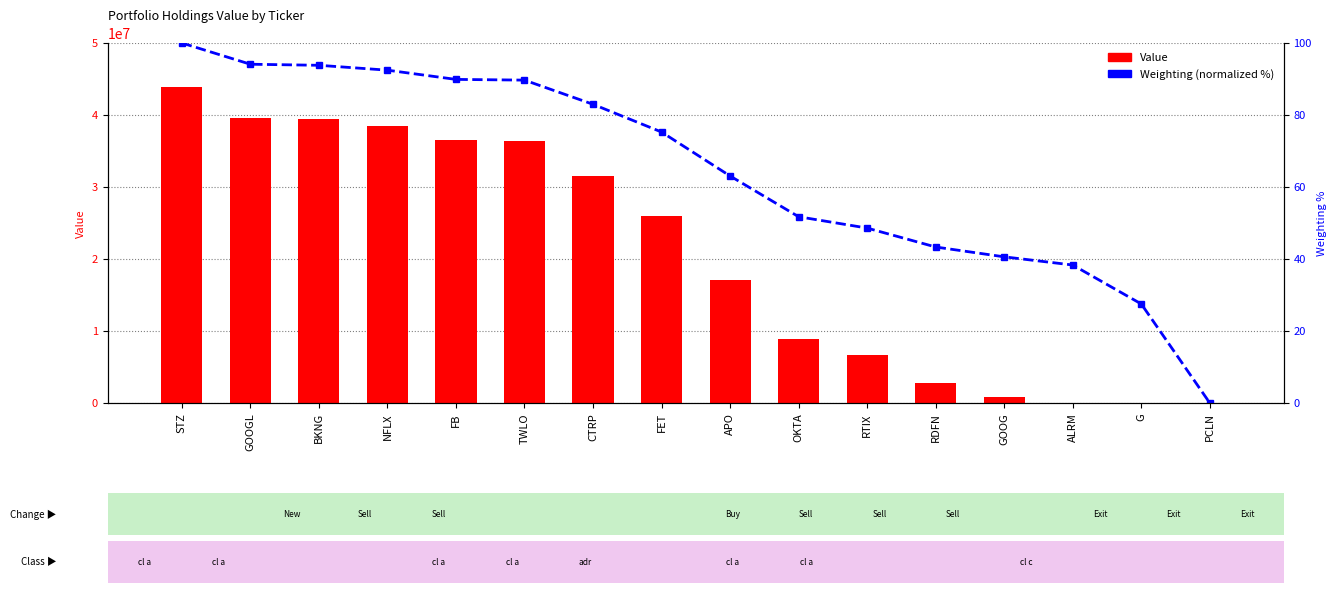

What is the difference between the Weighting (normalized %) values at CTRP and TWLO?

6.7